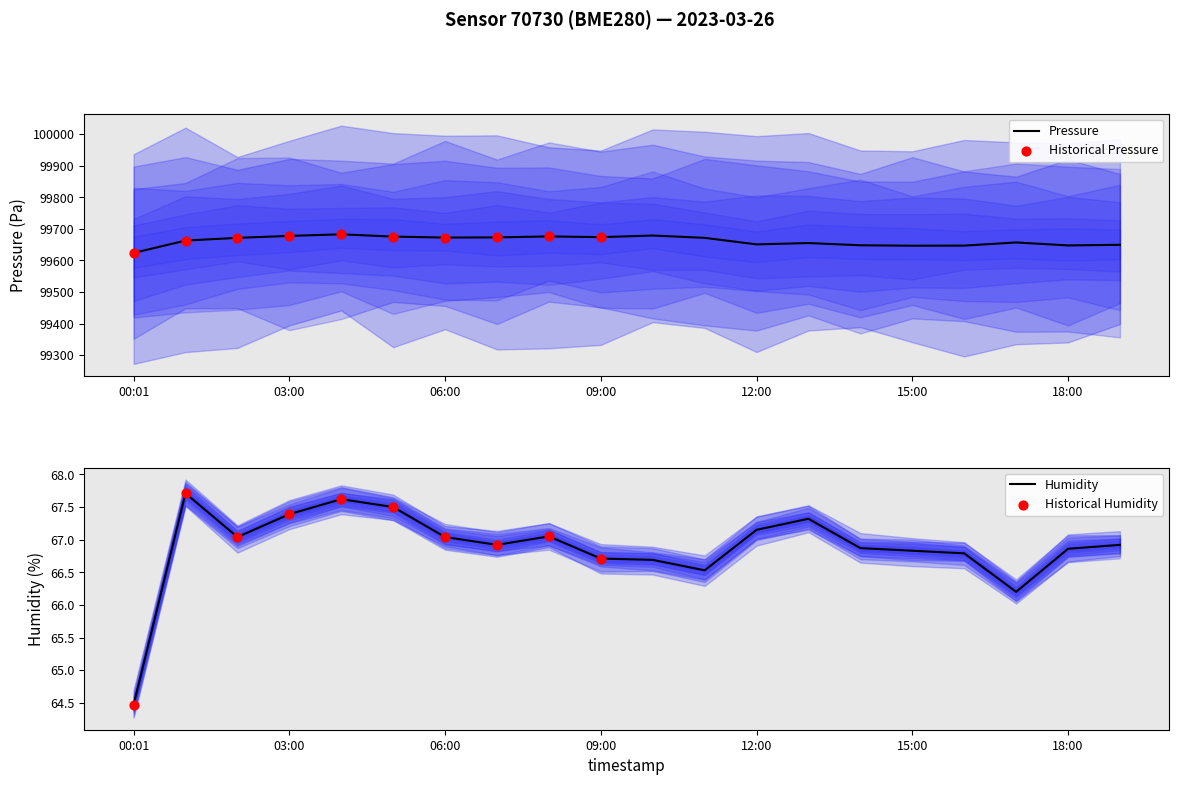

At how many categories does at least one series exceed 95387?

20